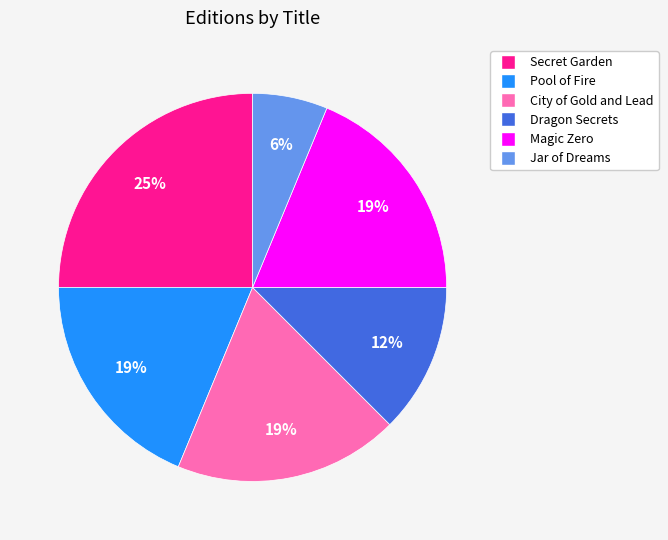

How many slices are in this pie chart?

6